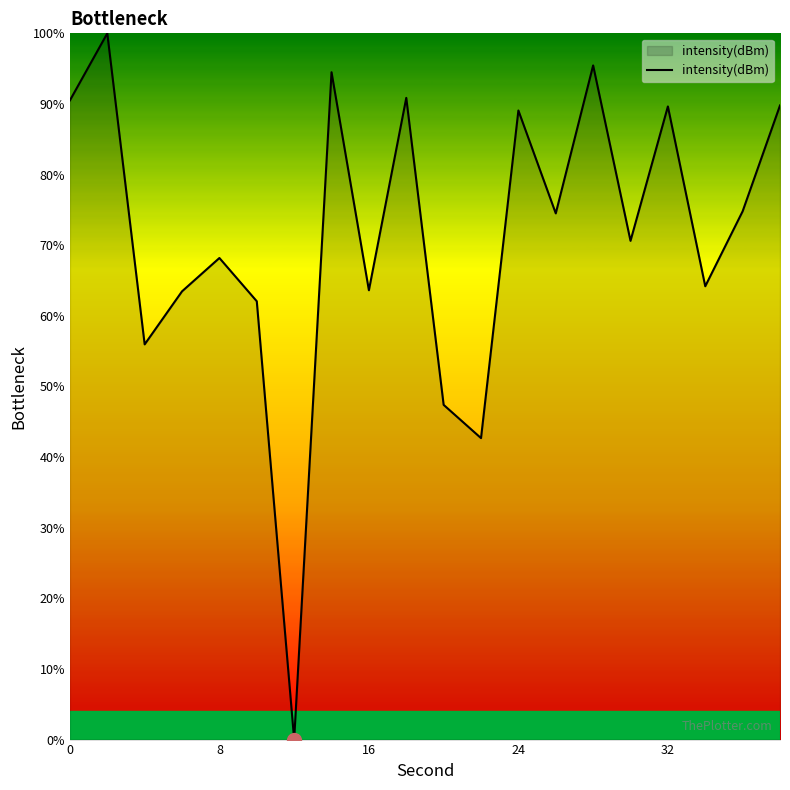

What is the difference between the maximum and minimum values?

100.0